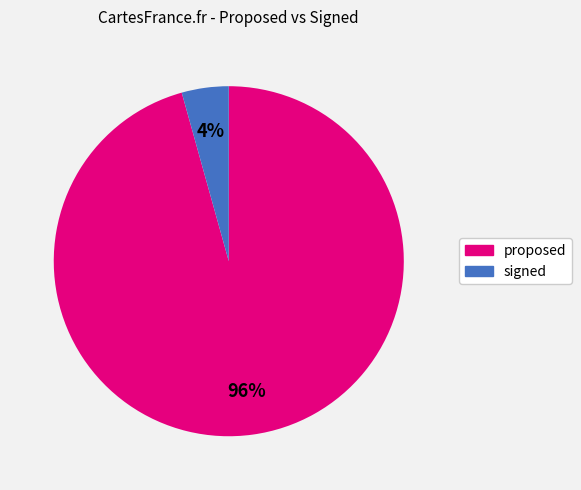

To the nearest percent, what is the average slice percentage?

50%